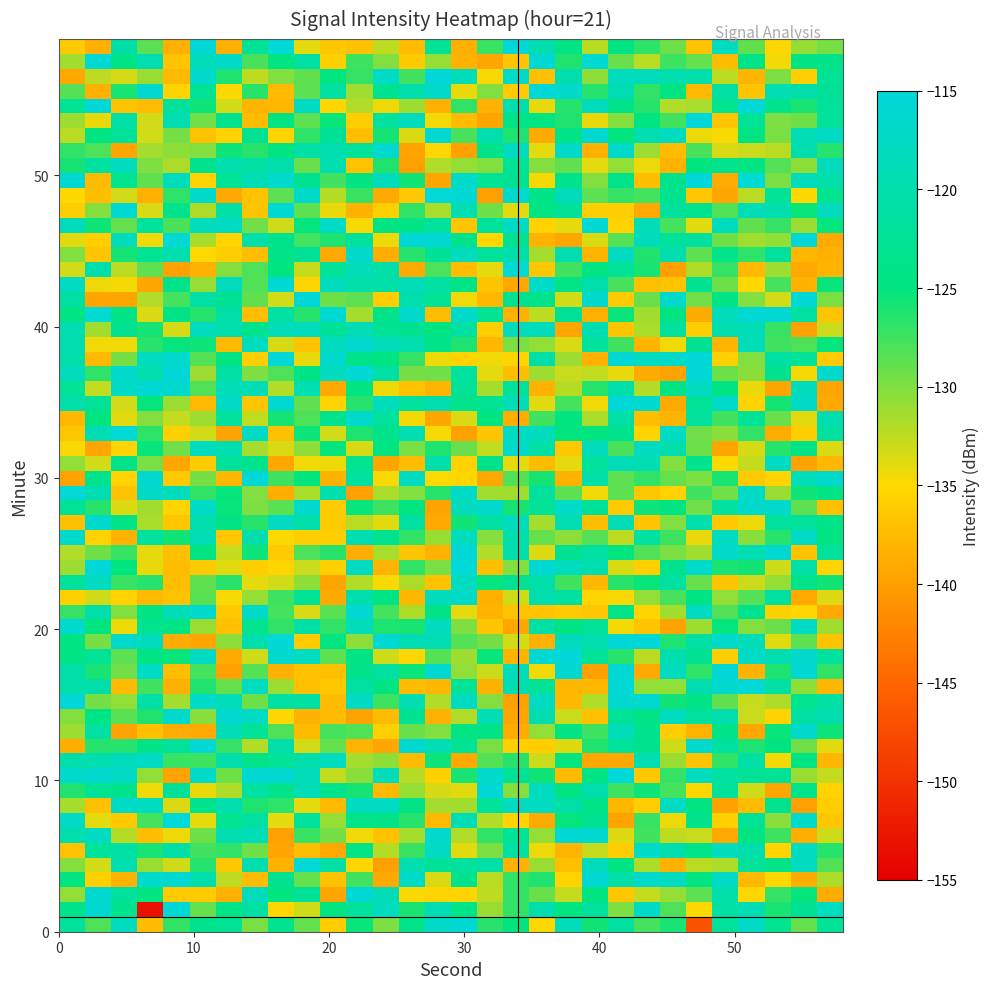

How many categories are shown in the chart?

30